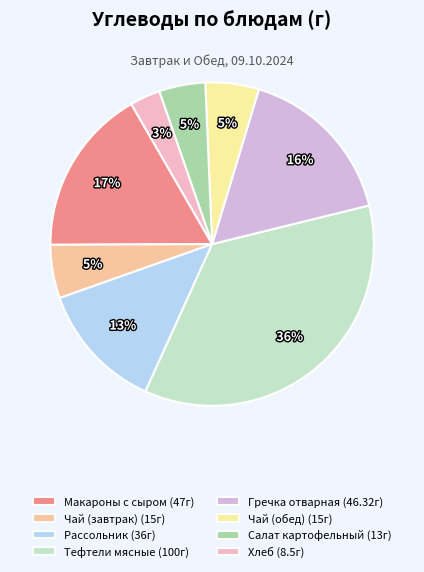

Count the number of slices in the pie.

8